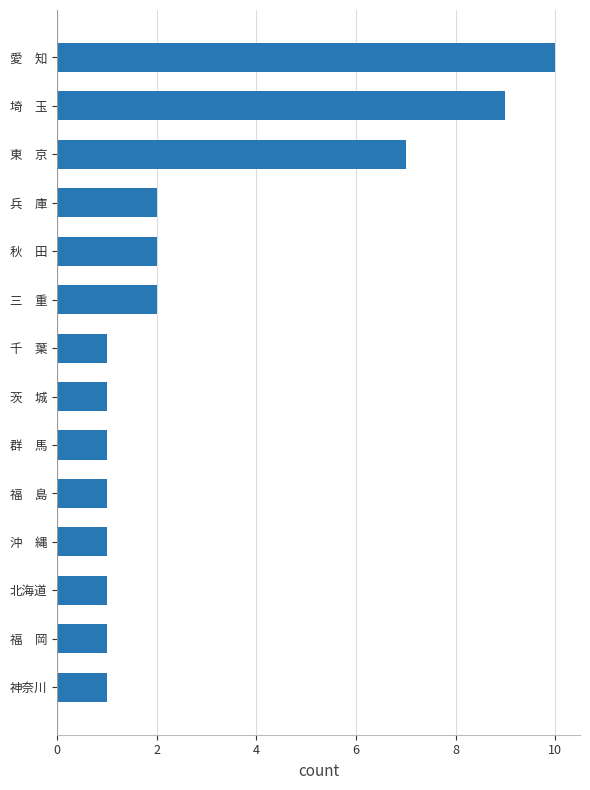

Which category has the highest value across all series?

愛　知